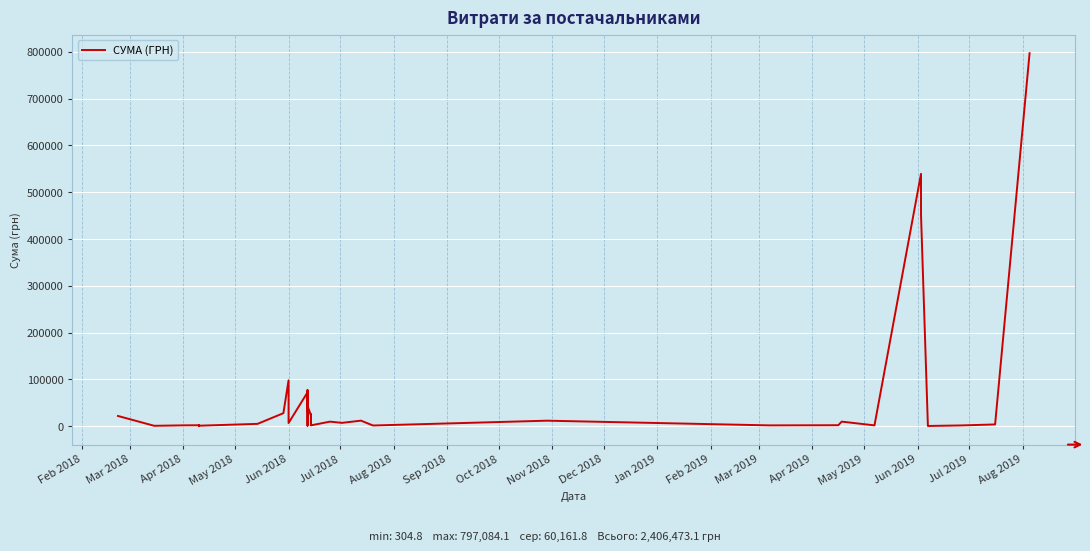

What is the value of the 9th point from the left?

27650.0